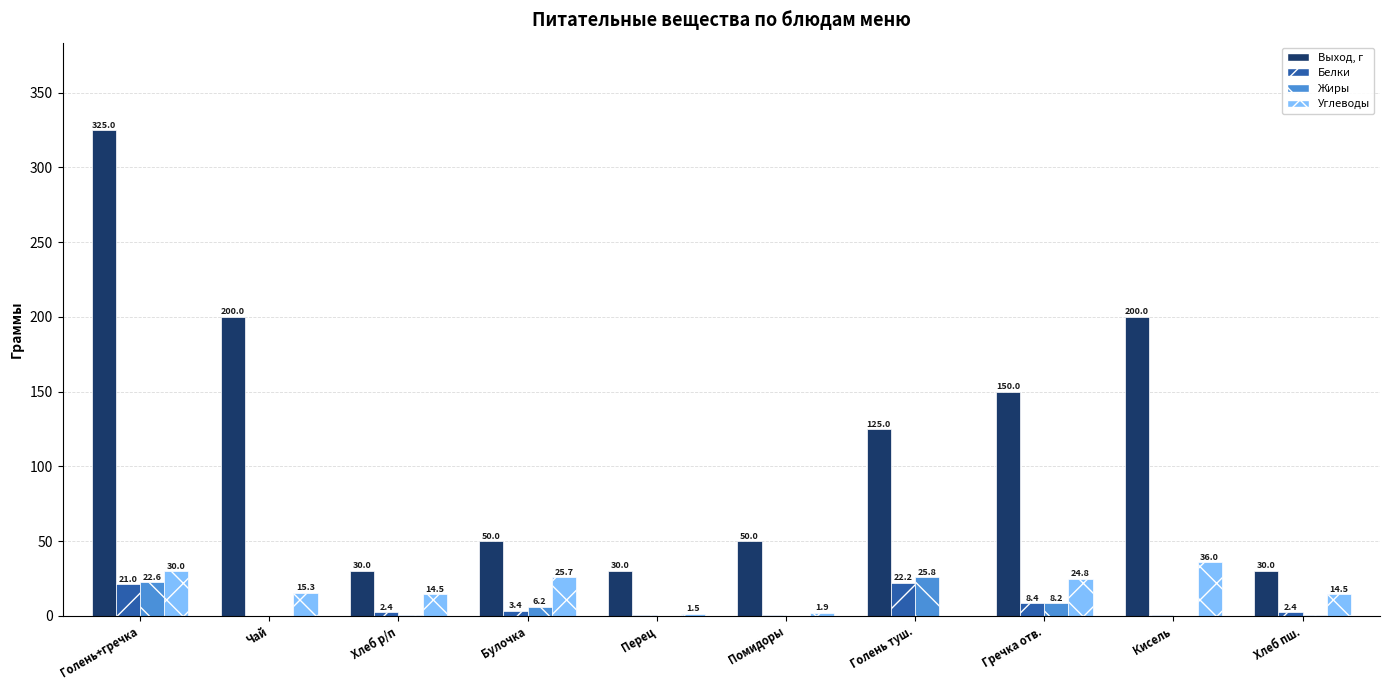

True or false: Белки has a value of 22.2 at Голень туш..

True